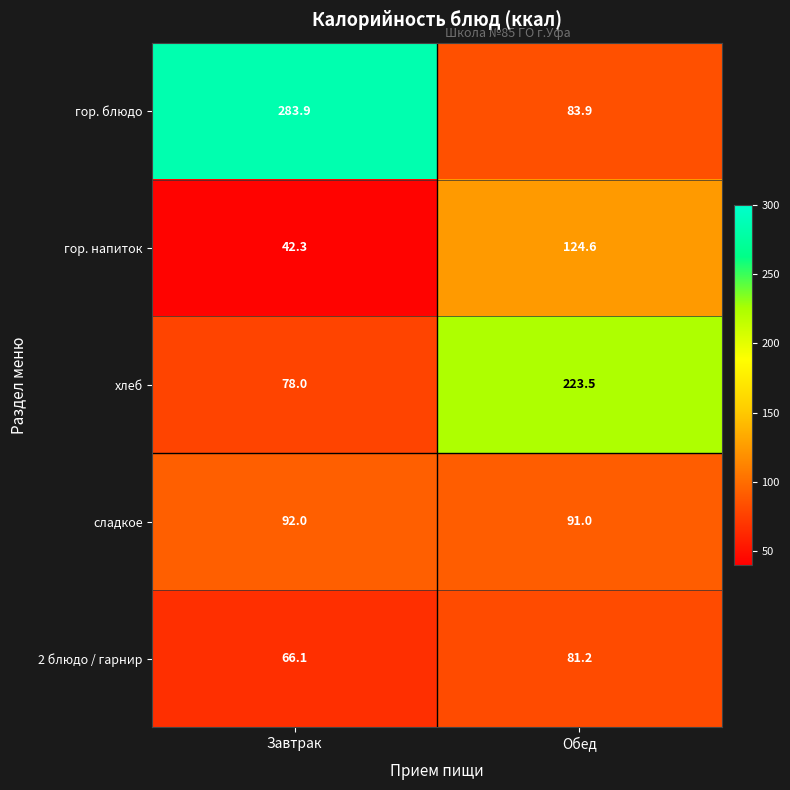

The value of хлеб at Завтрак is 45.9. True or false?

False